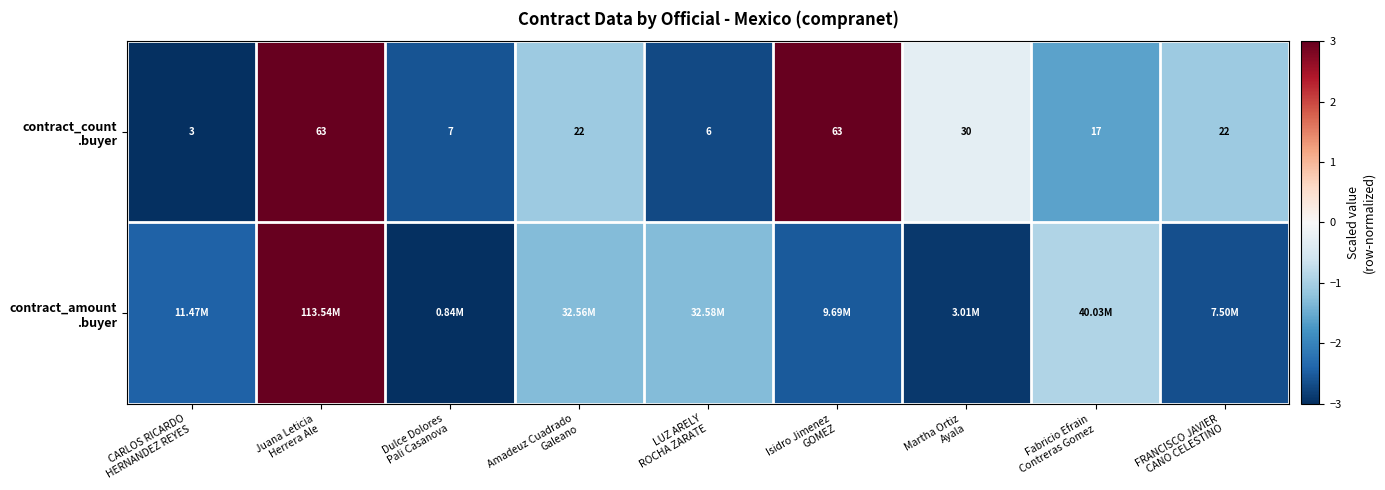

Which has a higher value, Amadeuz Cuadrado
Galeano or Martha Ortiz
Ayala?

Martha Ortiz
Ayala